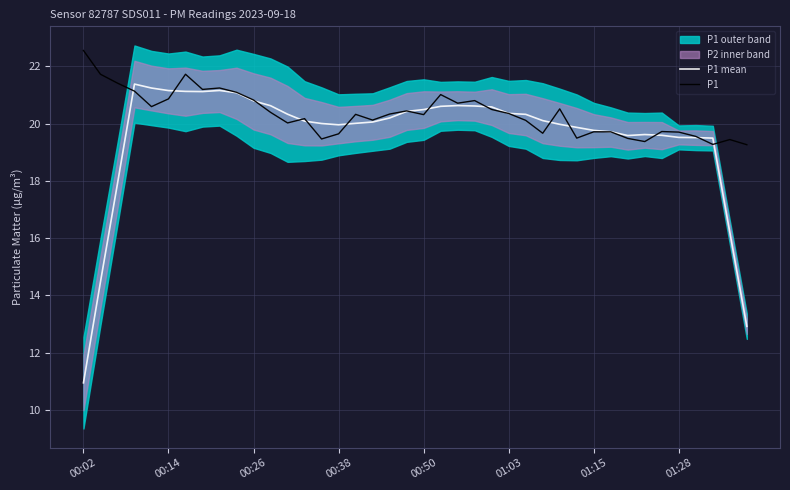

What value does the P1 mean series have at 31?

19.7